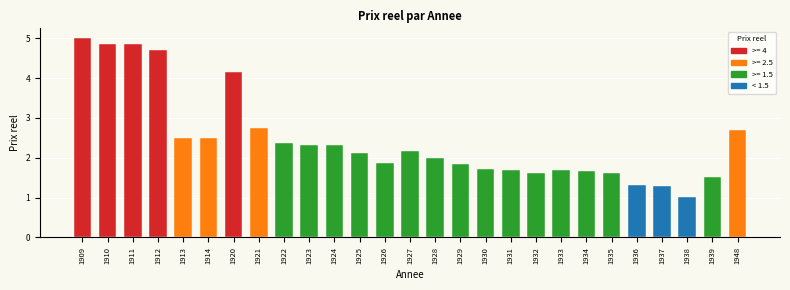

Reading right to left, transcribe all the data shown in this chart.

1948=2.7	1939=1.5	1938=1.0	1937=1.3	1936=1.3	1935=1.6	1934=1.7	1933=1.7	1932=1.6	1931=1.7	1930=1.7	1929=1.9	1928=2.0	1927=2.2	1926=1.9	1925=2.1	1924=2.3	1923=2.3	1922=2.4	1921=2.8	1920=4.1	1914=2.5	1913=2.5	1912=4.7	1911=4.8	1910=4.8	1909=5.0